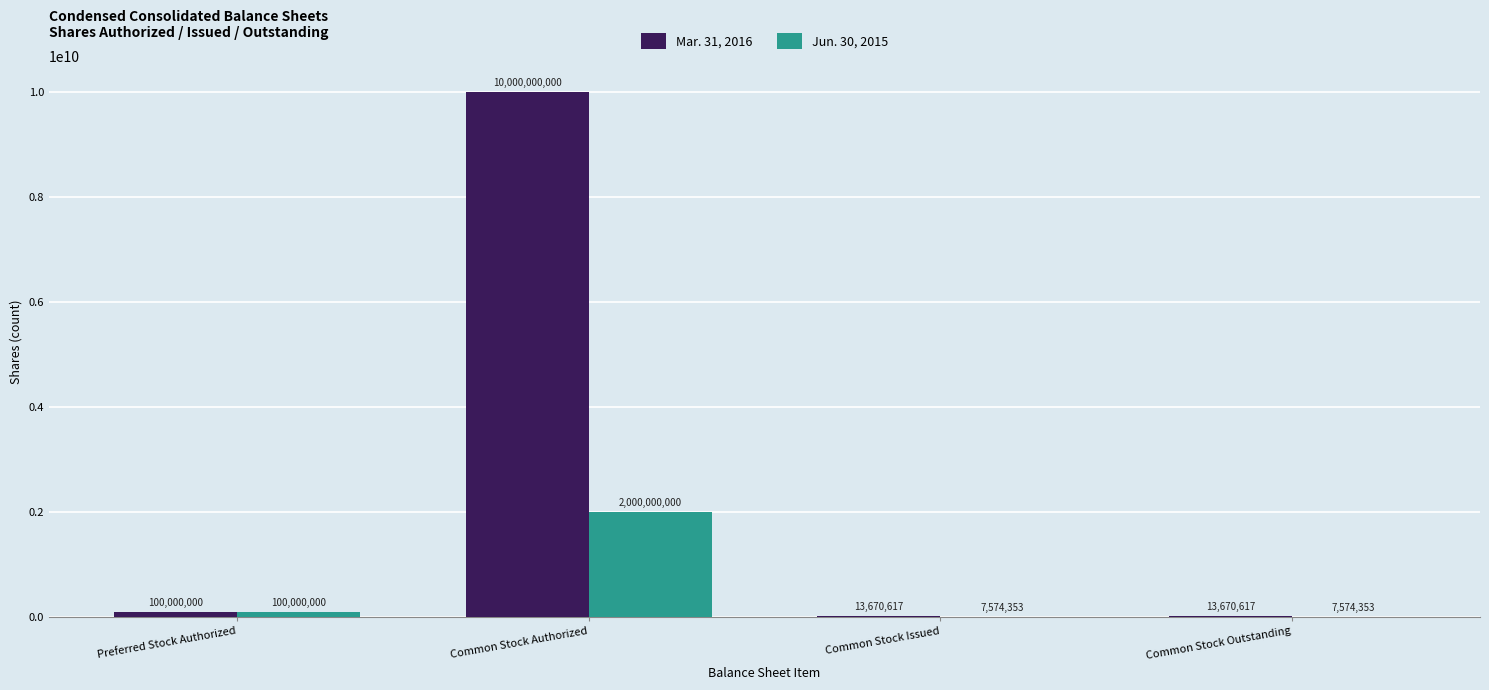

What is the sum of all Mar. 31, 2016 values?

10127341234